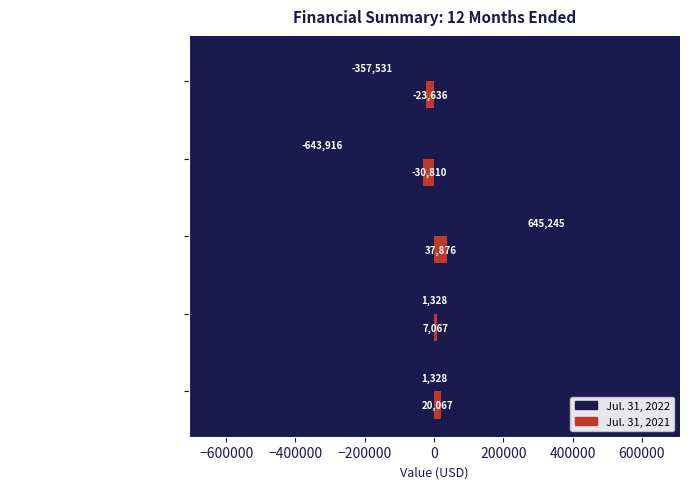

How many Jul. 31, 2021 values are between -23636 and 20067?

3